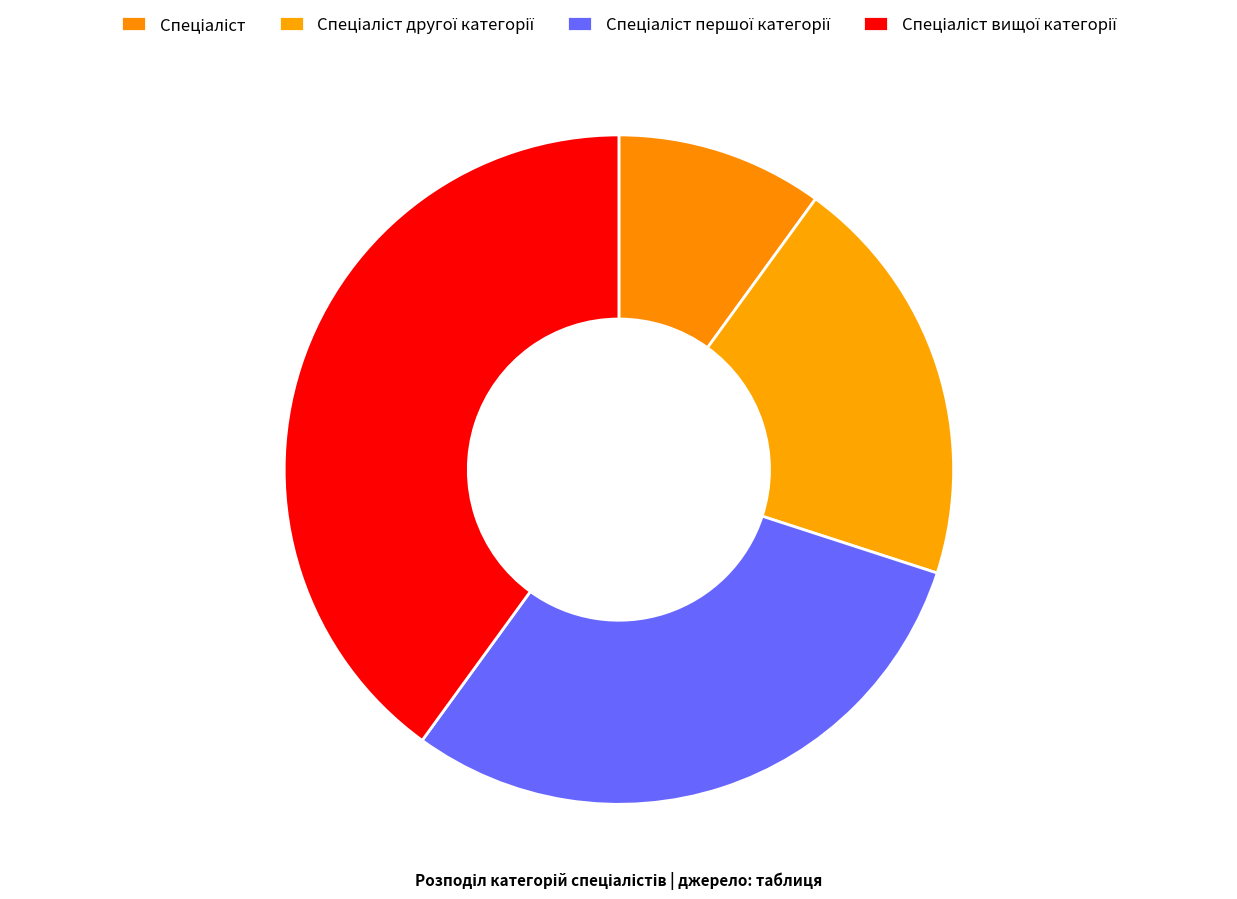

To the nearest percent, what percentage of the pie is Спеціаліст?

10%